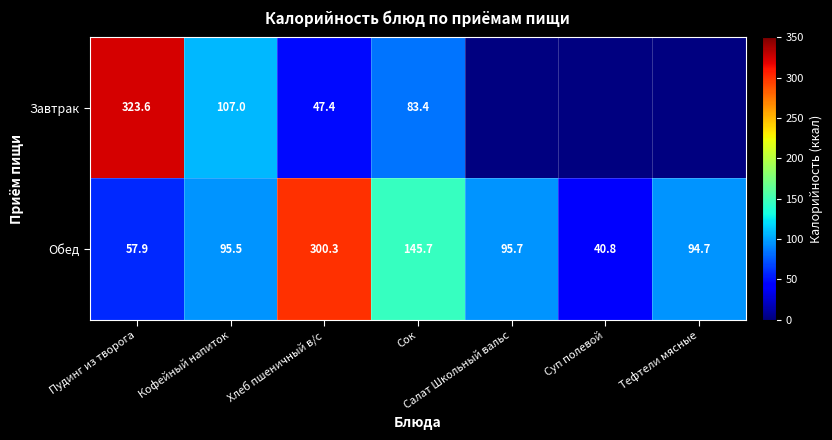

Read the Обед value at Сок.

145.7